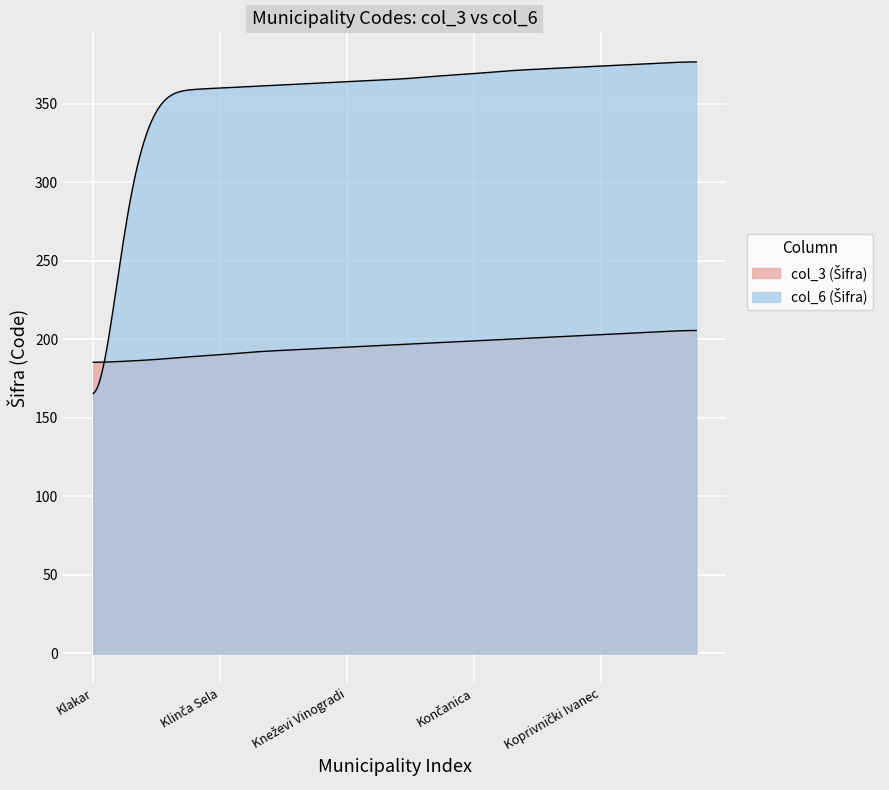

Which series ends up on top after the final intersection of col_3 (Šifra) and col_6 (Šifra)?

col_6 (Šifra)